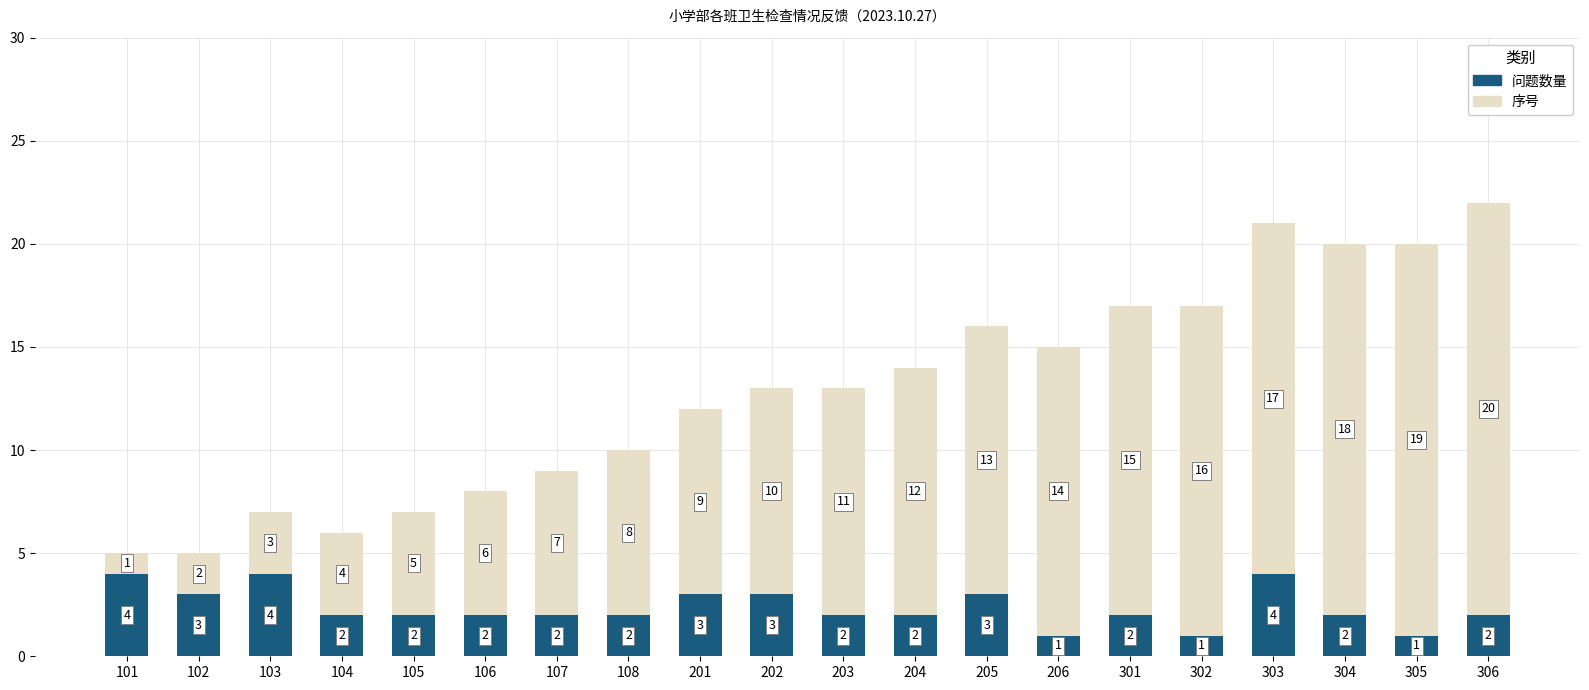

At which category is the sum across all series the highest?

306